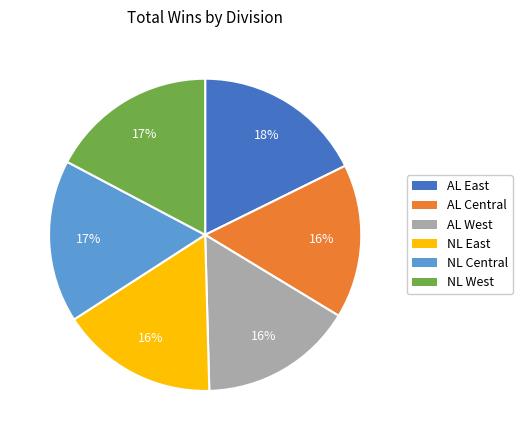

Is the sum of AL West and AL East greater than half?

No